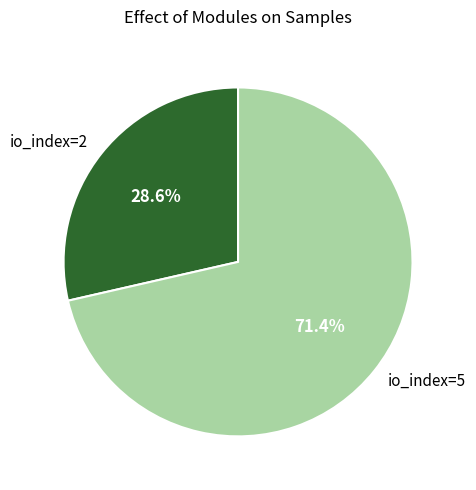

Between io_index=5 and io_index=2, which is larger?

io_index=5